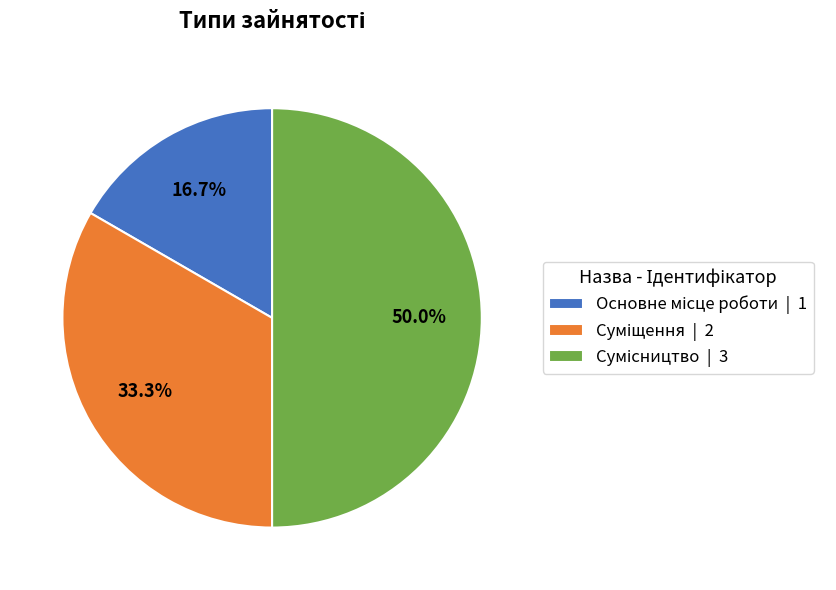

What percentage is NOT represented by Суміщення?

66.7%